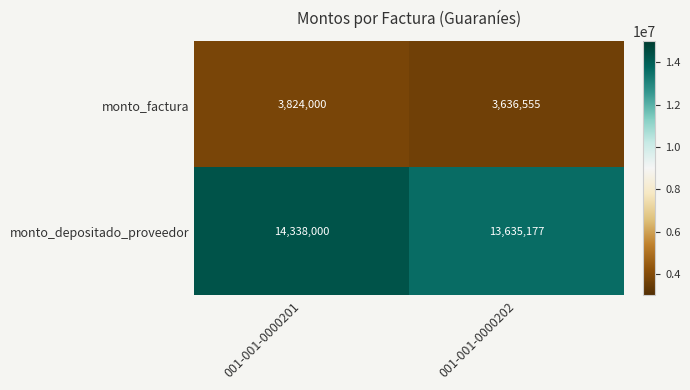

At 001-001-0000202, list the series in order from largest to smallest.

monto_depositado_proveedor, monto_factura